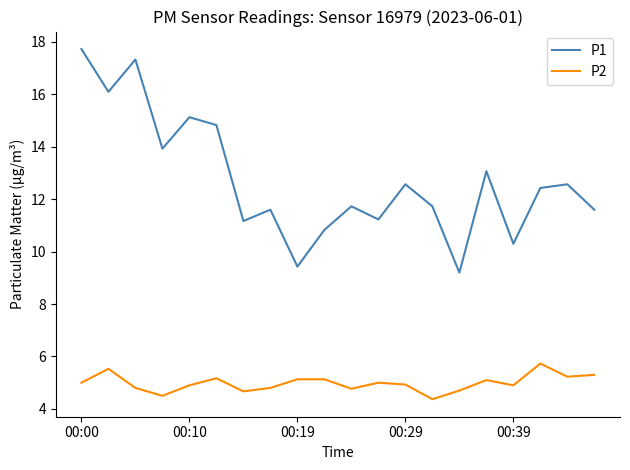

True or false: P1 and P2 intersect in this chart.

False